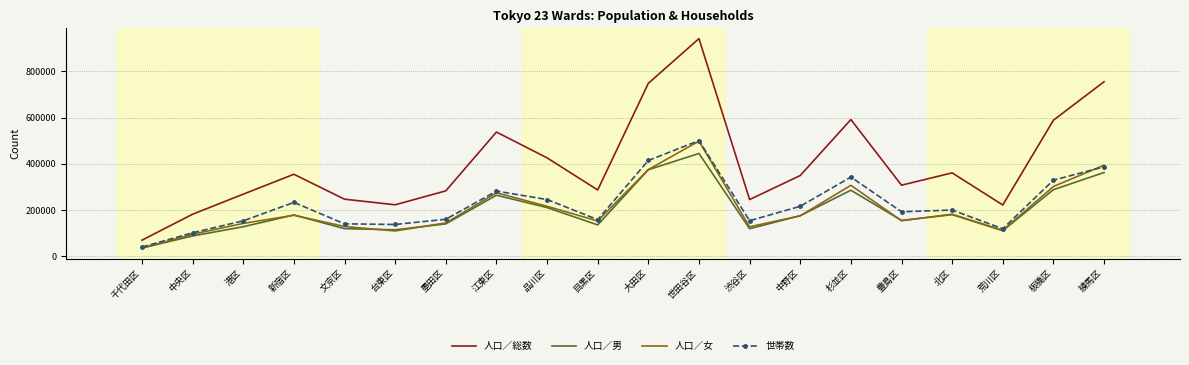

What is the difference between the maximum and minimum values in the 人口／総数 series?

873509